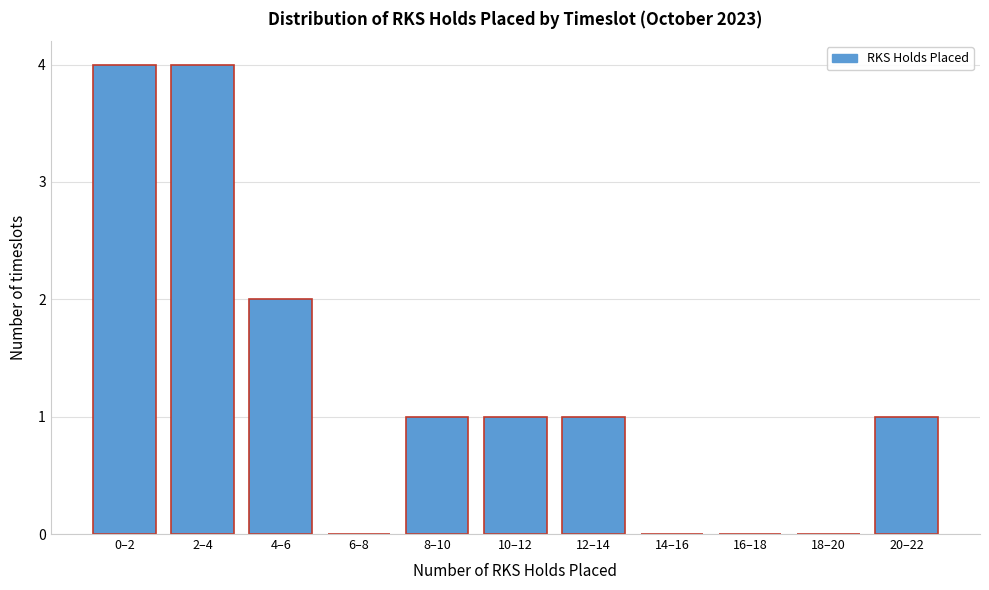

Reading right to left, extract all data points from this chart.

20–22=1	18–20=0	16–18=0	14–16=0	12–14=1	10–12=1	8–10=1	6–8=0	4–6=2	2–4=4	0–2=4